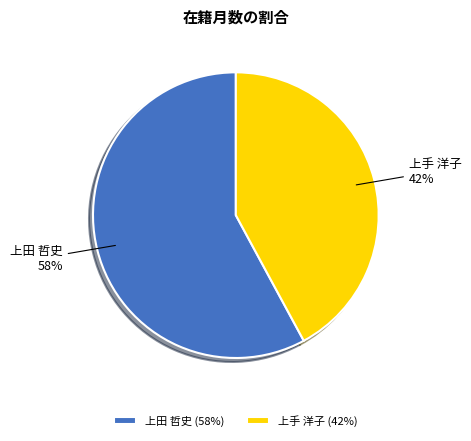

Which has a higher value, 上手 洋子 or 上田 哲史?

上田 哲史